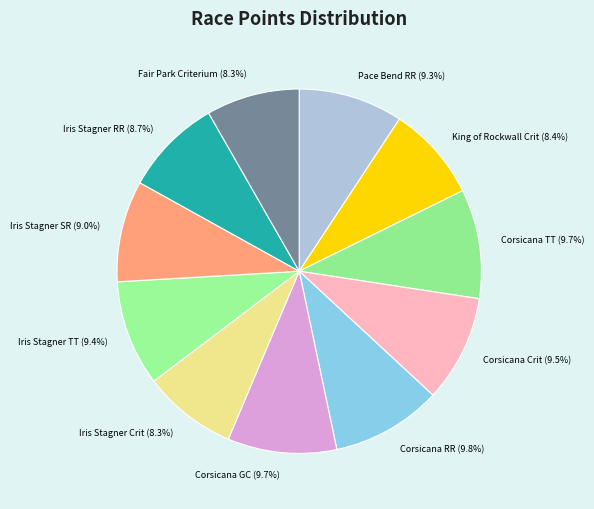

How many segments does this pie chart have?

11